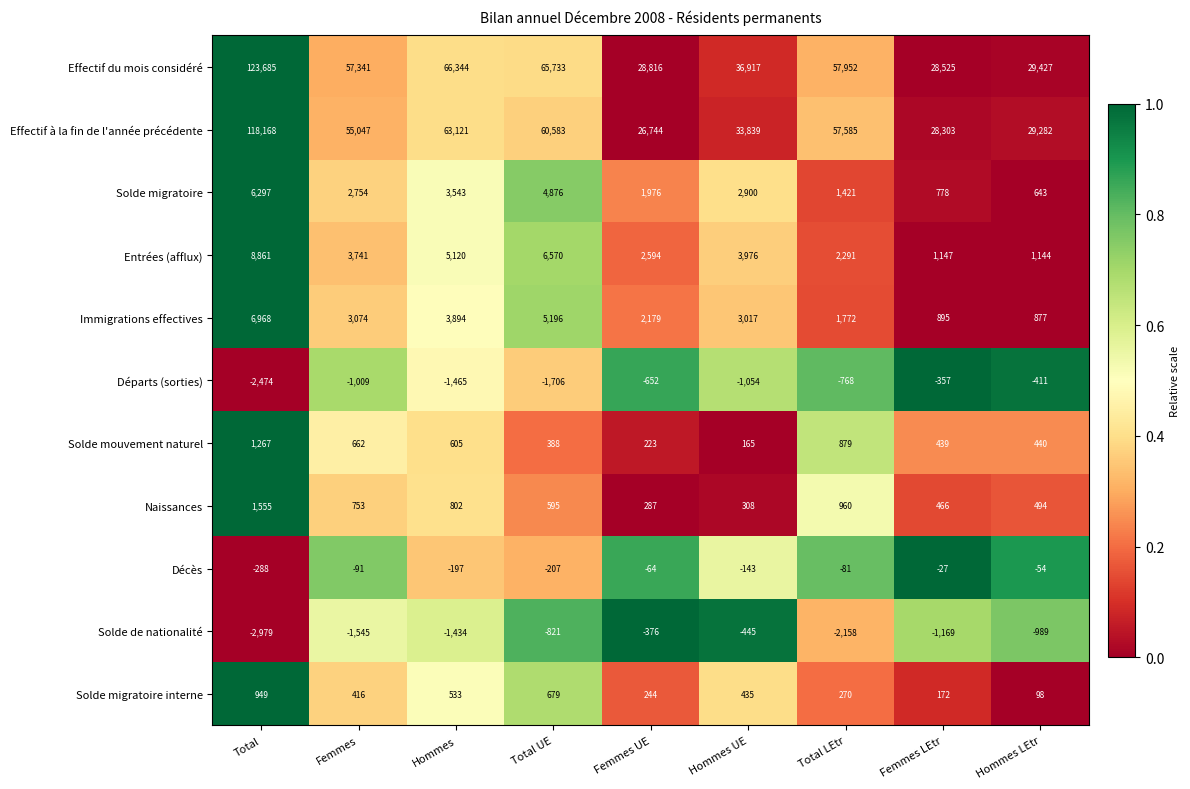

Between Hommes UE and Femmes LEtr, which series saw the biggest shift?

Effectif du mois considéré